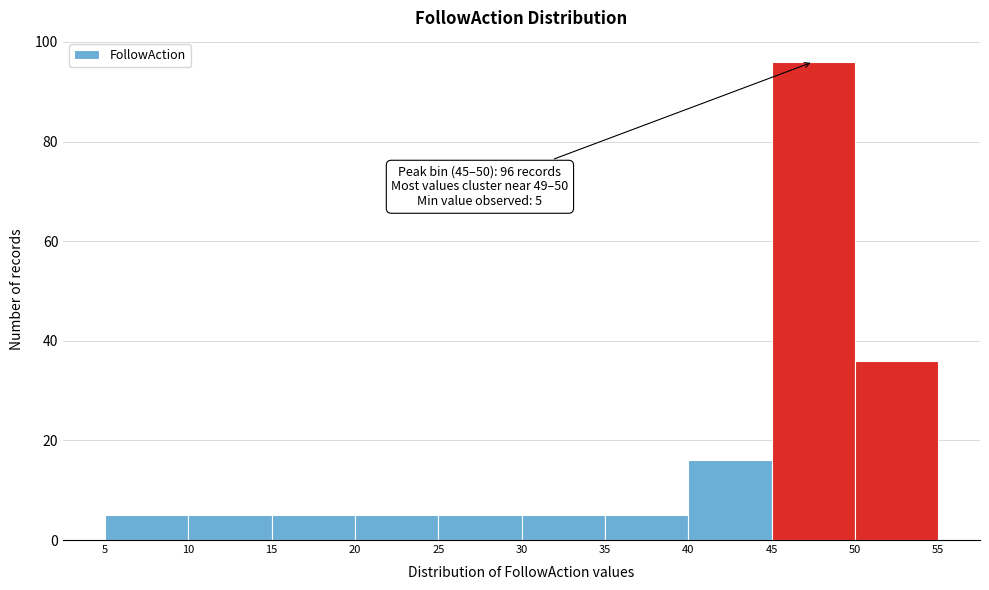

Which range on the x-axis has the tallest bar?

45 to 50